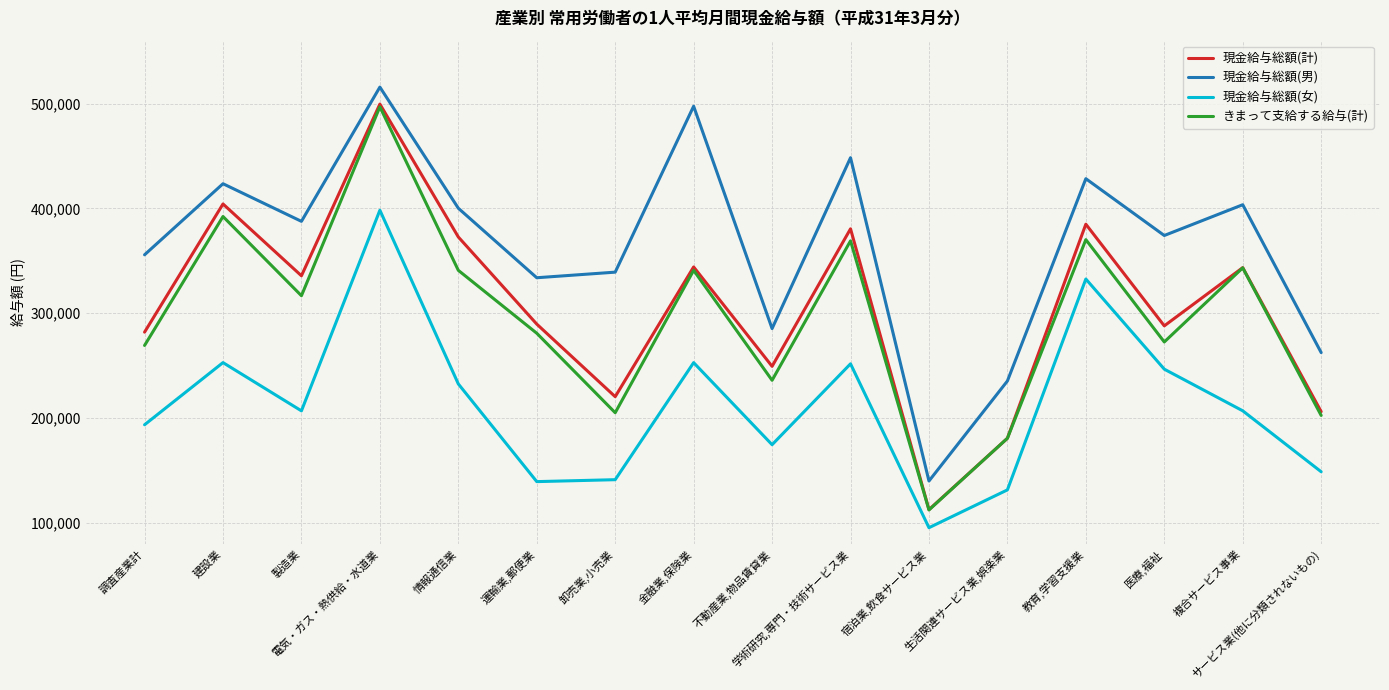

What is the maximum value for 現金給与総額(男)?

515710